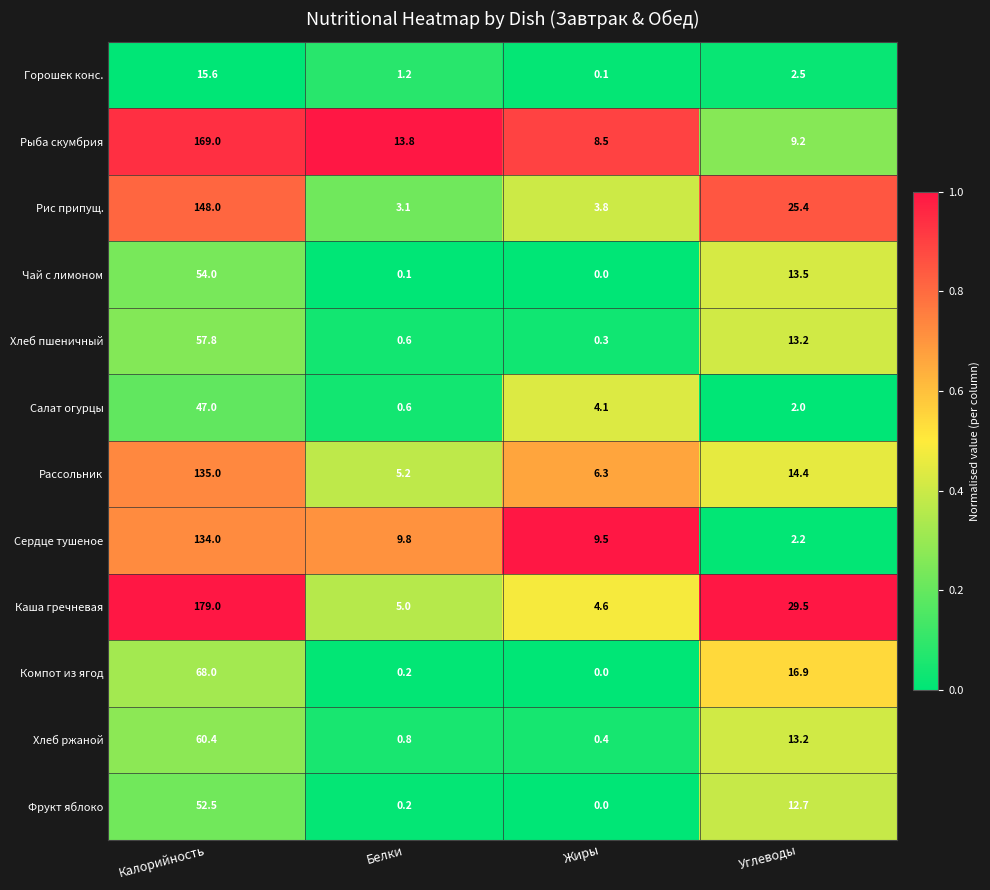

Count the number of data series in this chart.

12